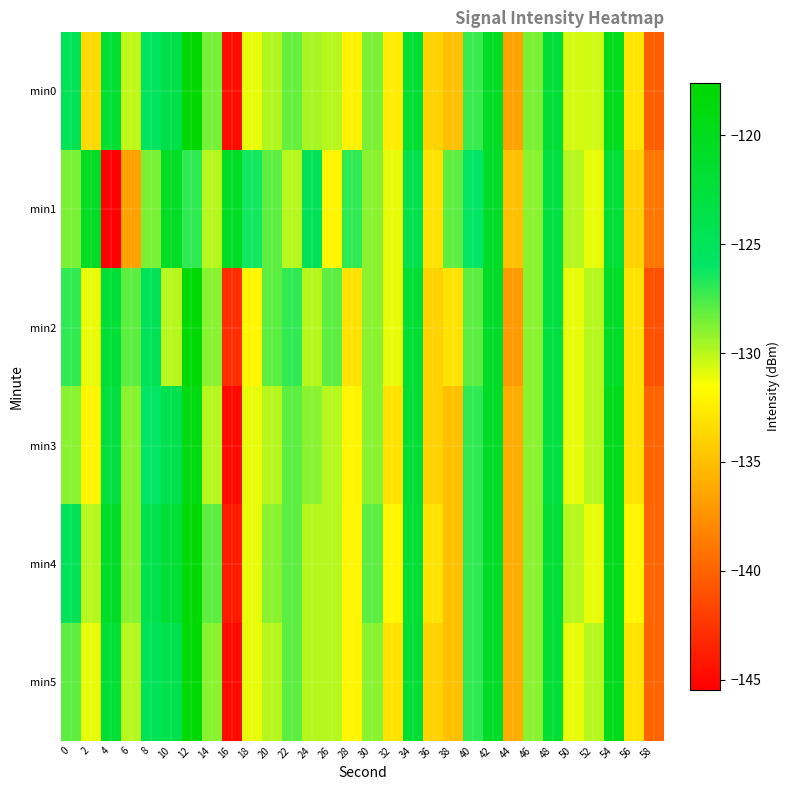

Rank the series at 50 from highest to lowest value.

min1, min4, min0, min2, min3, min5